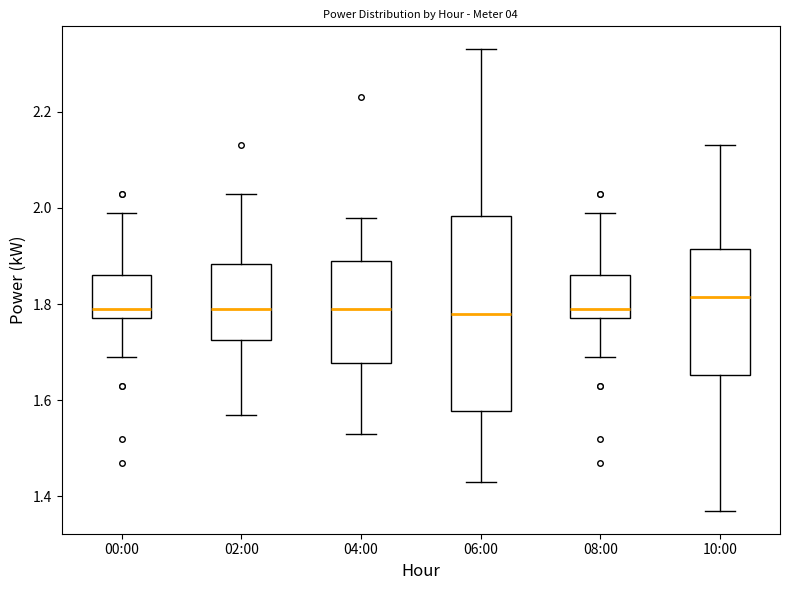

Reading left to right, transcribe this box plot: for each box, give where its median line is, the range the box spans, and where its two whiskers end, as read against the y-axis. The values are not printed on the chart, so give them approximately, as read against the axis.

00:00: median 1.80, box 1.78 to 1.86, whiskers 1.70 to 2.00
02:00: median 1.80, box 1.72 to 1.88, whiskers 1.58 to 2.04
04:00: median 1.80, box 1.68 to 1.90, whiskers 1.54 to 1.98
06:00: median 1.78, box 1.58 to 1.98, whiskers 1.44 to 2.34
08:00: median 1.80, box 1.78 to 1.86, whiskers 1.70 to 2.00
10:00: median 1.82, box 1.66 to 1.92, whiskers 1.38 to 2.14